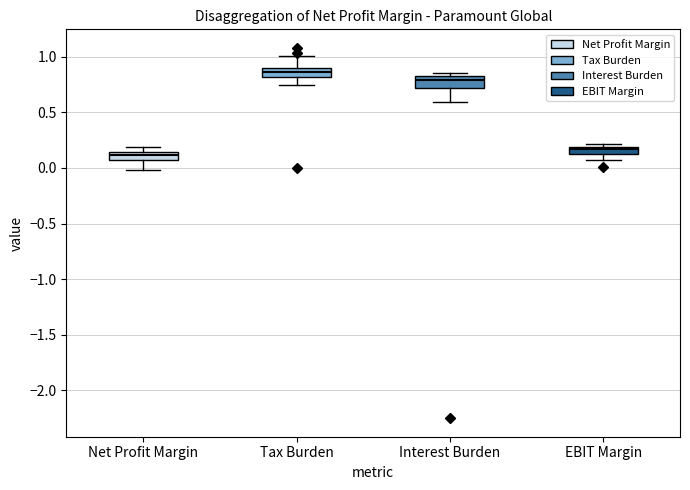

Which box's median line is the lowest?

Net Profit Margin